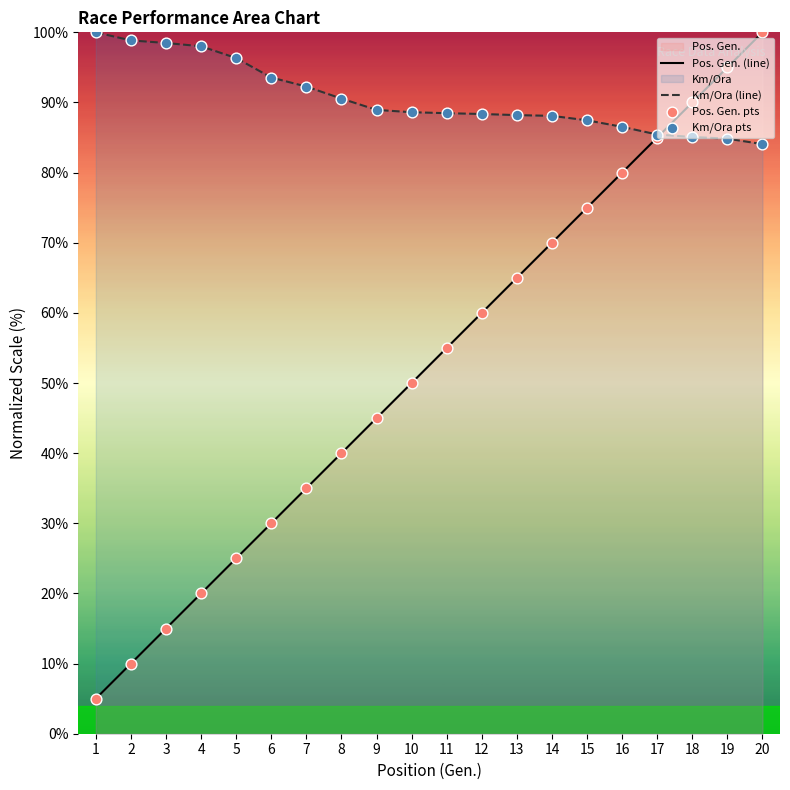

Which series contains the lowest Y value?

Pos. Gen. (line)